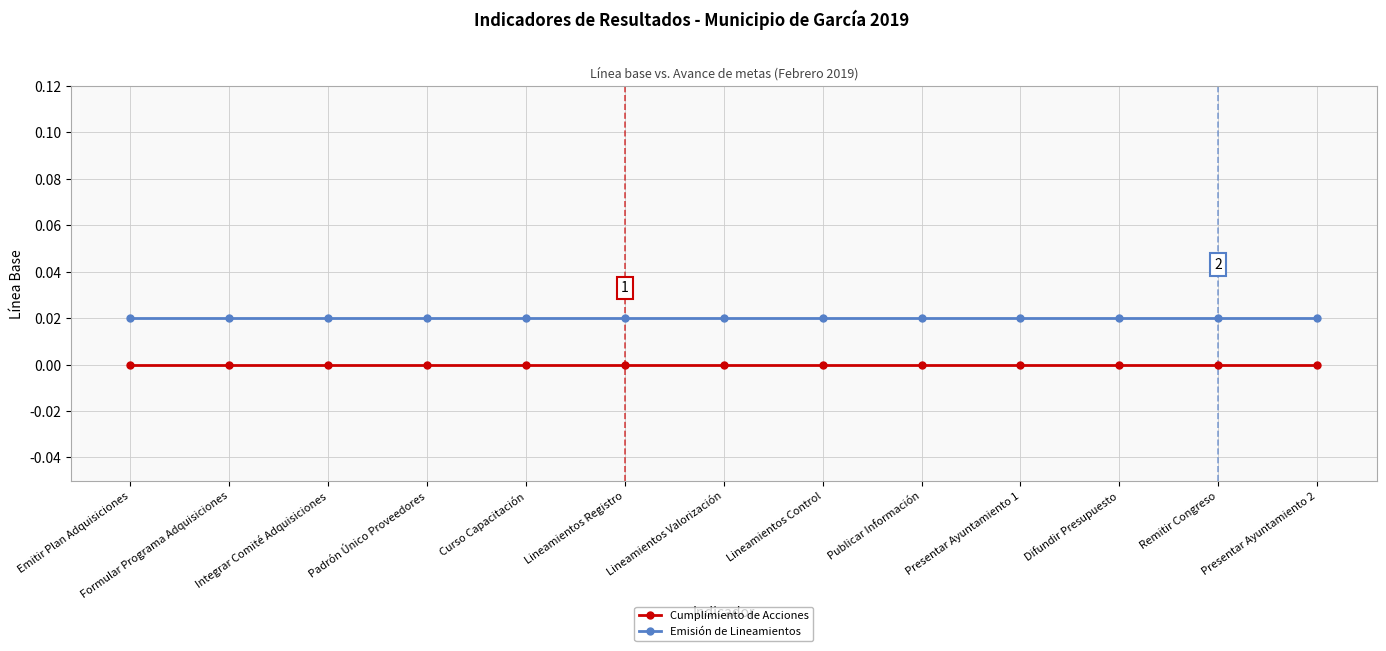

Rank the series by their maximum value, from lowest to highest.

Cumplimiento de Acciones, Emisión de Lineamientos